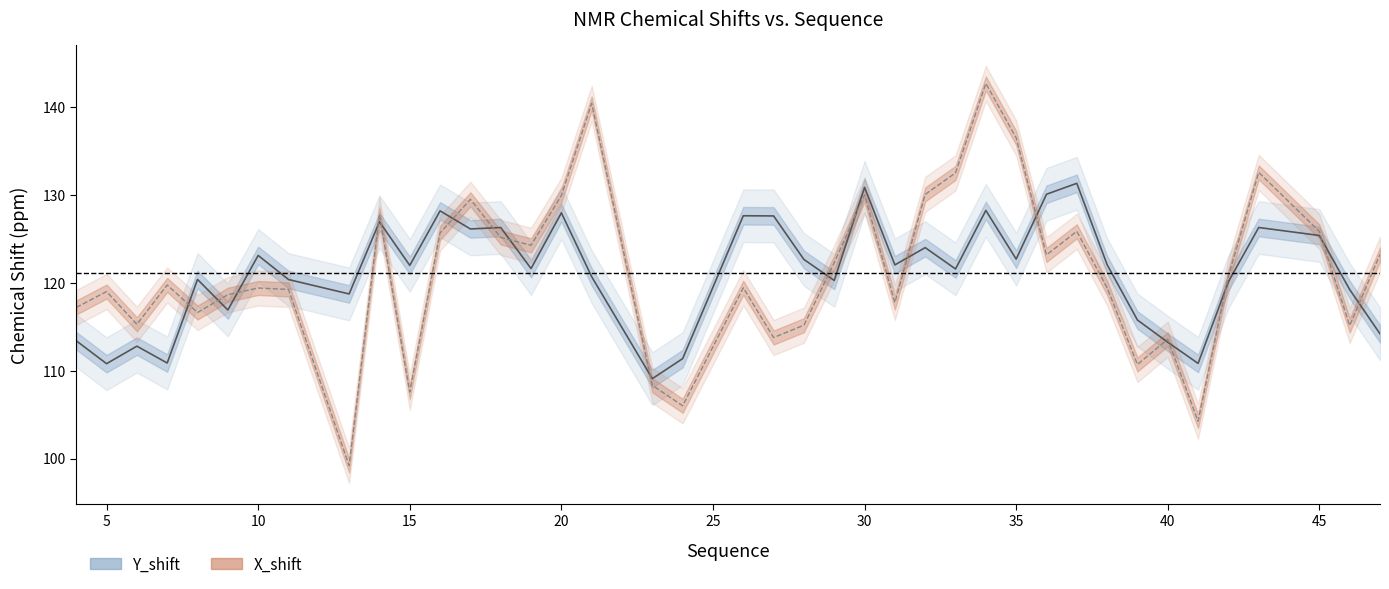

What are all the series names shown in the legend?

Y_shift, X_shift